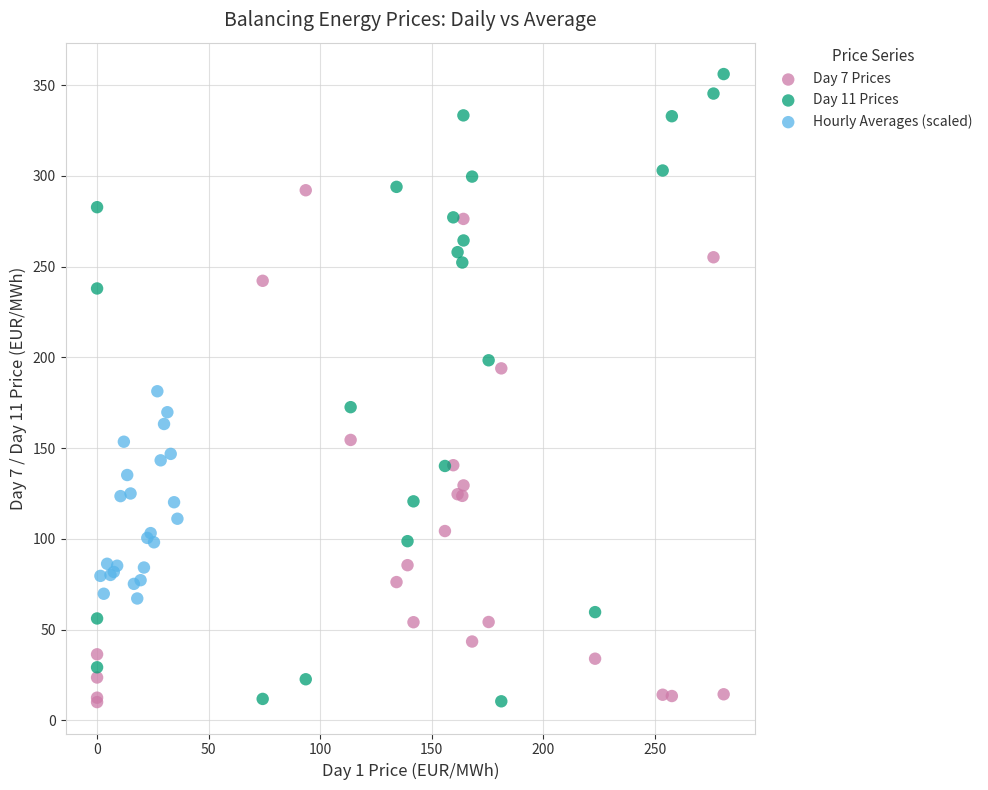

Which series reaches the maximum Y coordinate?

Day 11 Prices